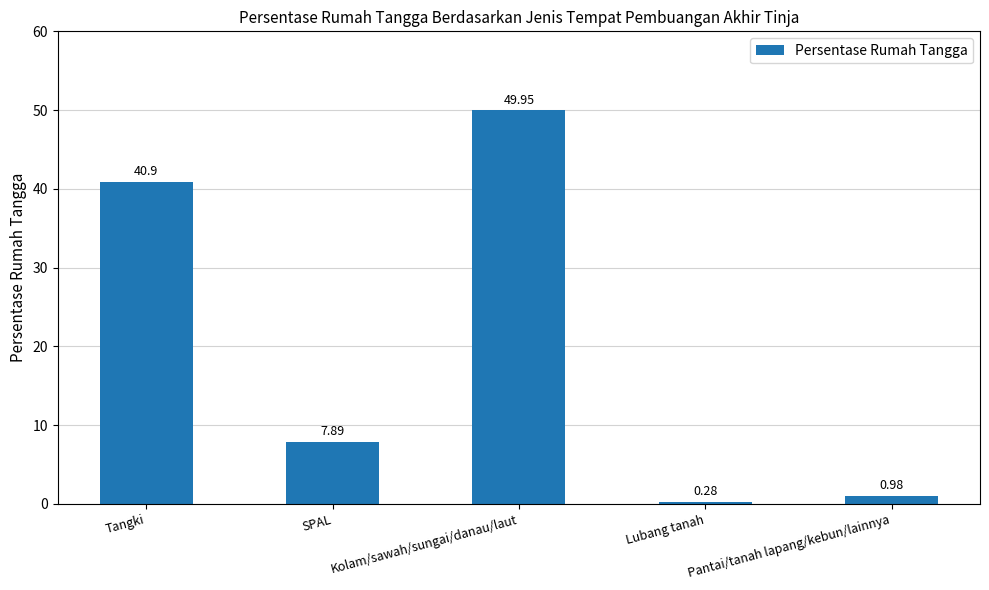

What is the label of the 3rd bar from the left?

Kolam/sawah/sungai/danau/laut